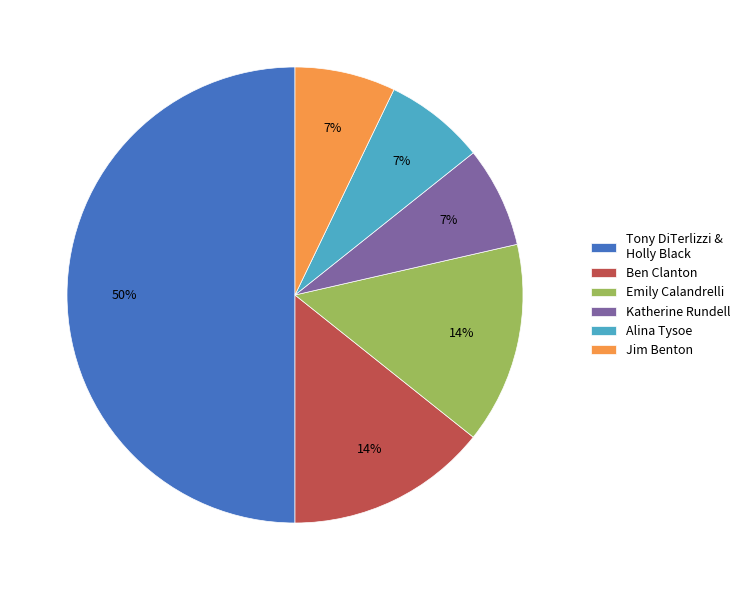

To the nearest percent, what portion does Alina Tysoe represent?

7%